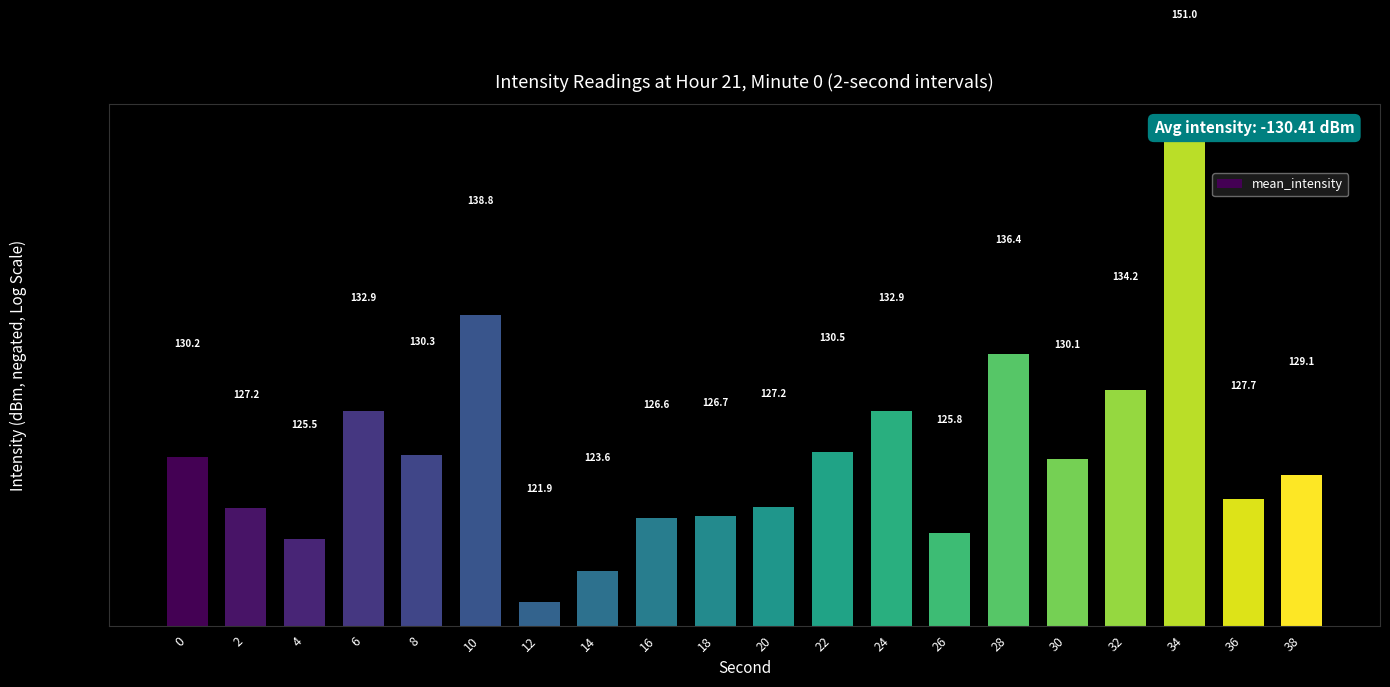

True or false: the data shows 208.4 at 18.

False